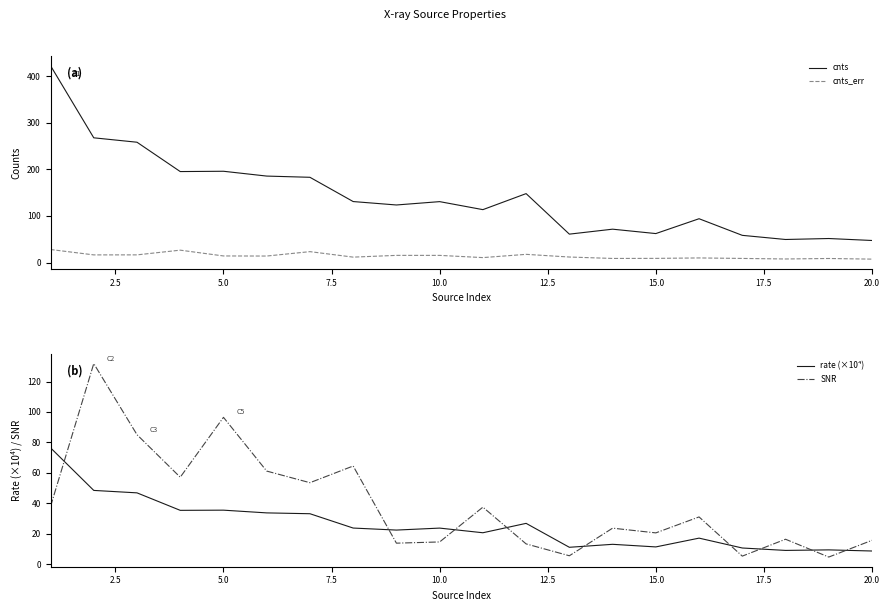

The value of SNR at 15.0 is 20.5. True or false?

True